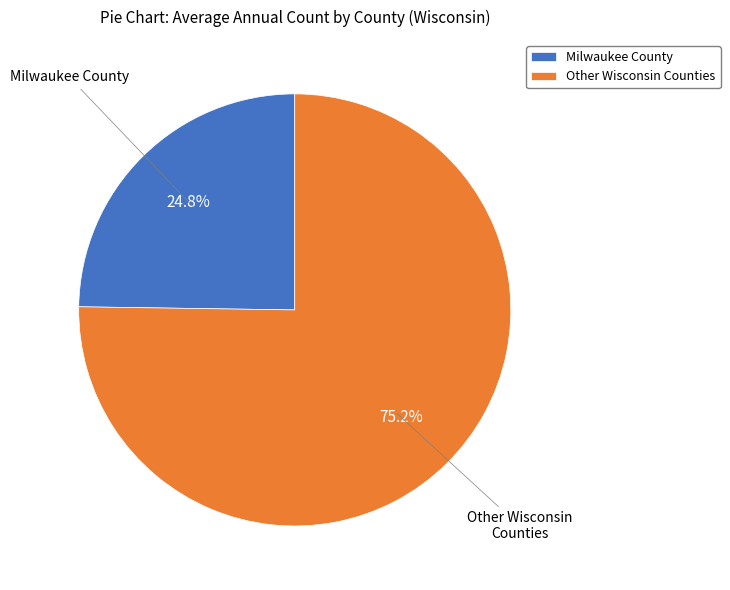

What percentage is NOT represented by Other Wisconsin Counties?

24.8%